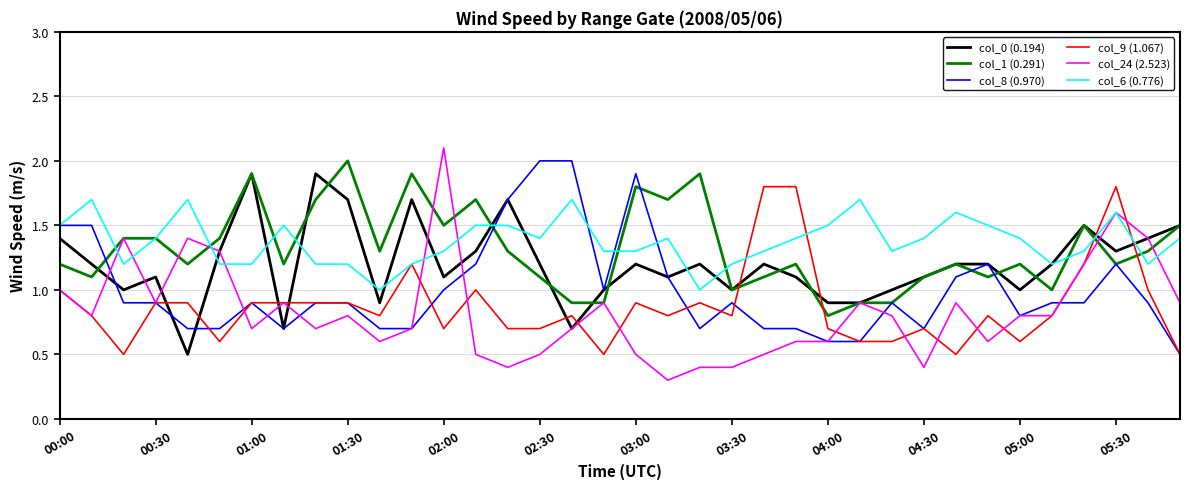

Count the number of data series in this chart.

6